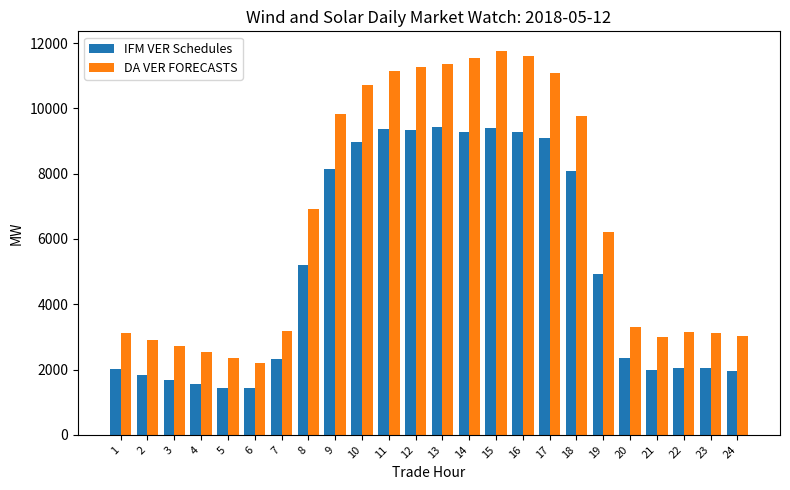

Where does the DA VER FORECASTS series first go above 6211?

8